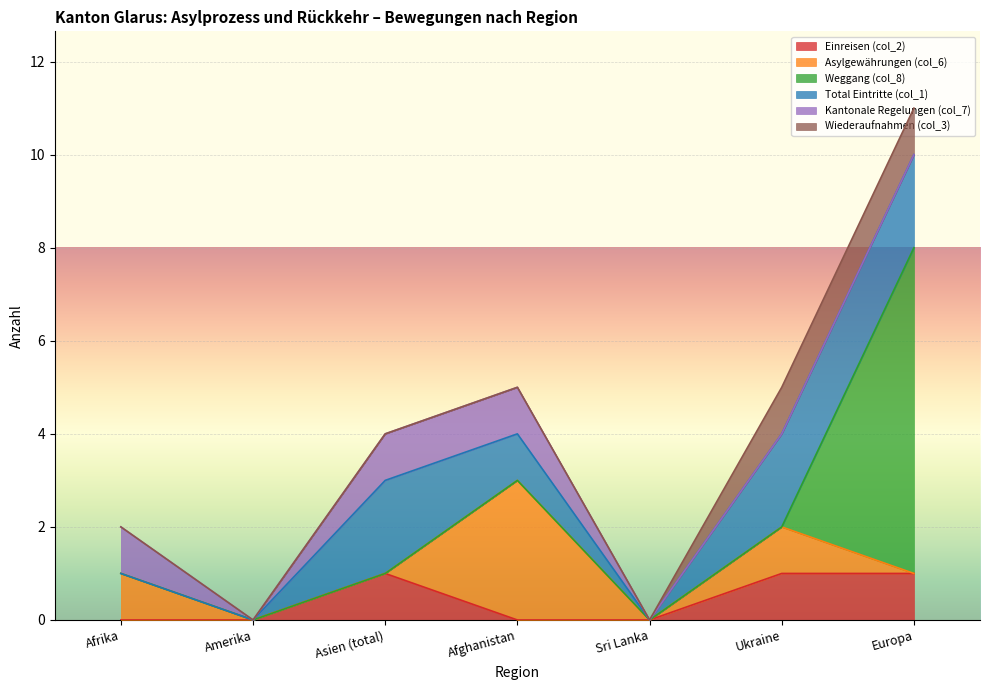

At how many categories does at least one series exceed 1?

4